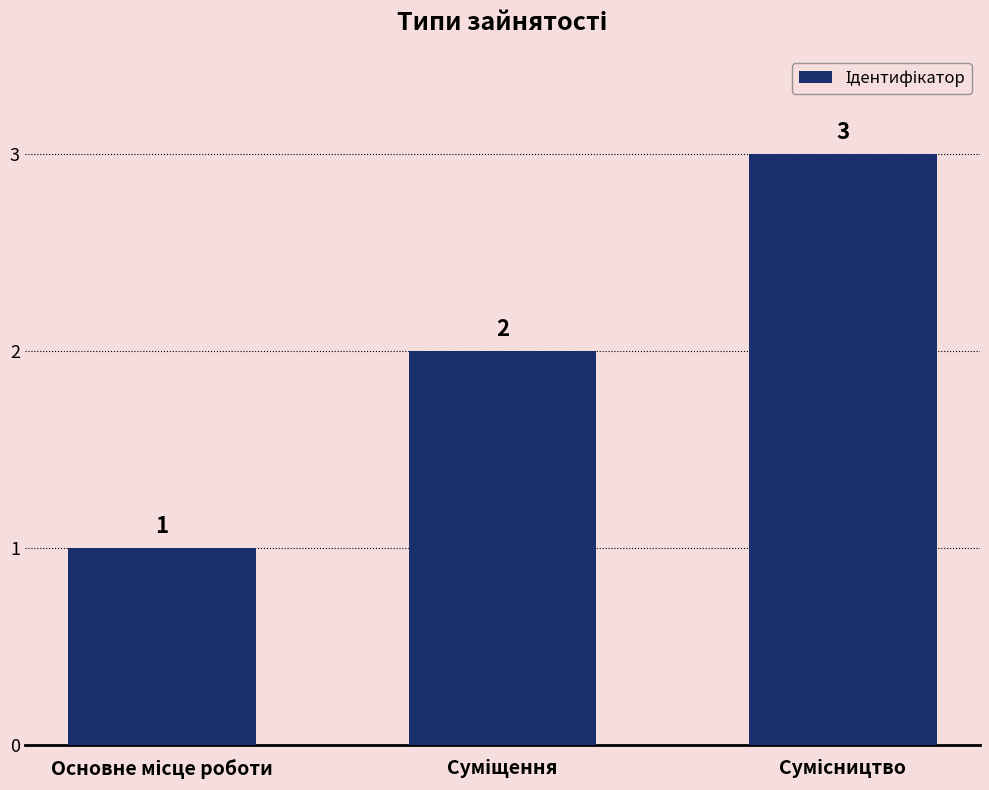

What is the greatest value displayed?

3